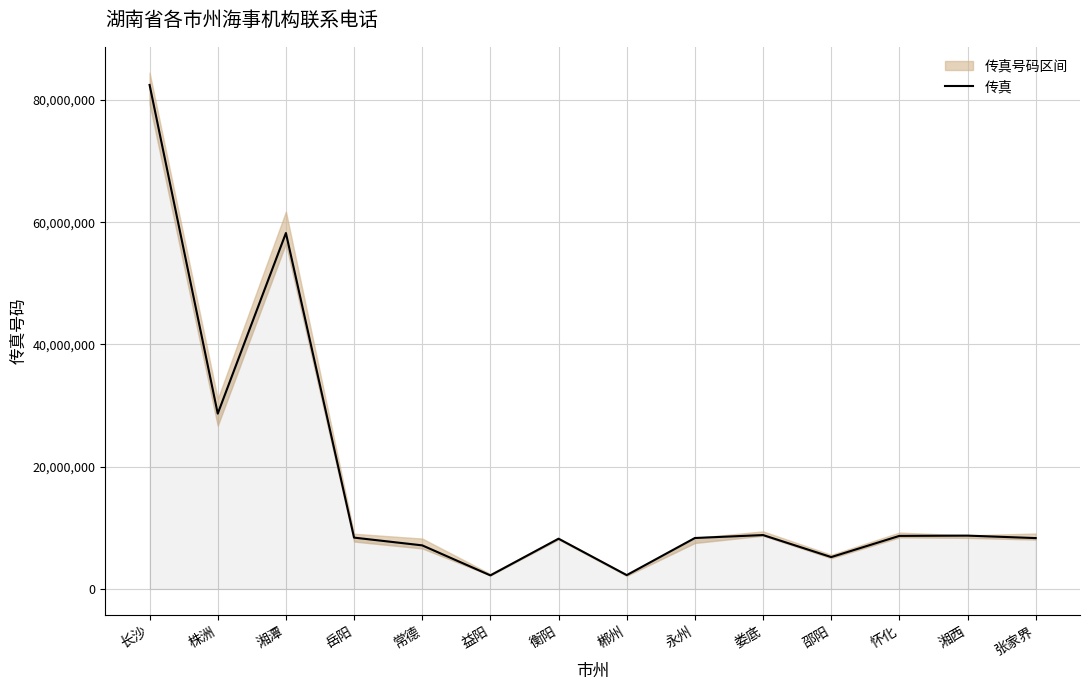

What is the approximate value at 娄底?

8819319